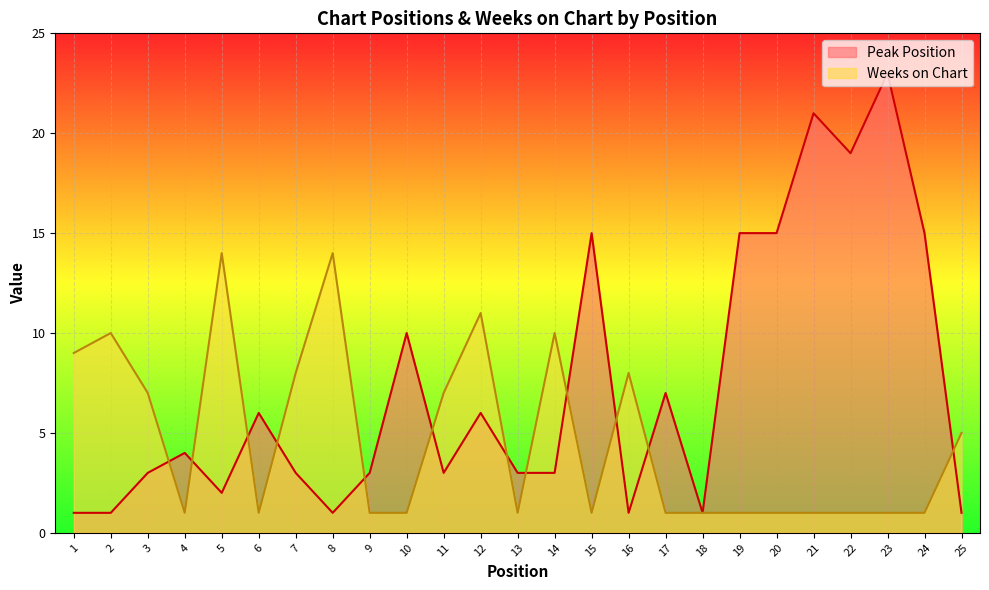

After their last crossing, which series has the higher values: Weeks on Chart or Peak Position?

Weeks on Chart